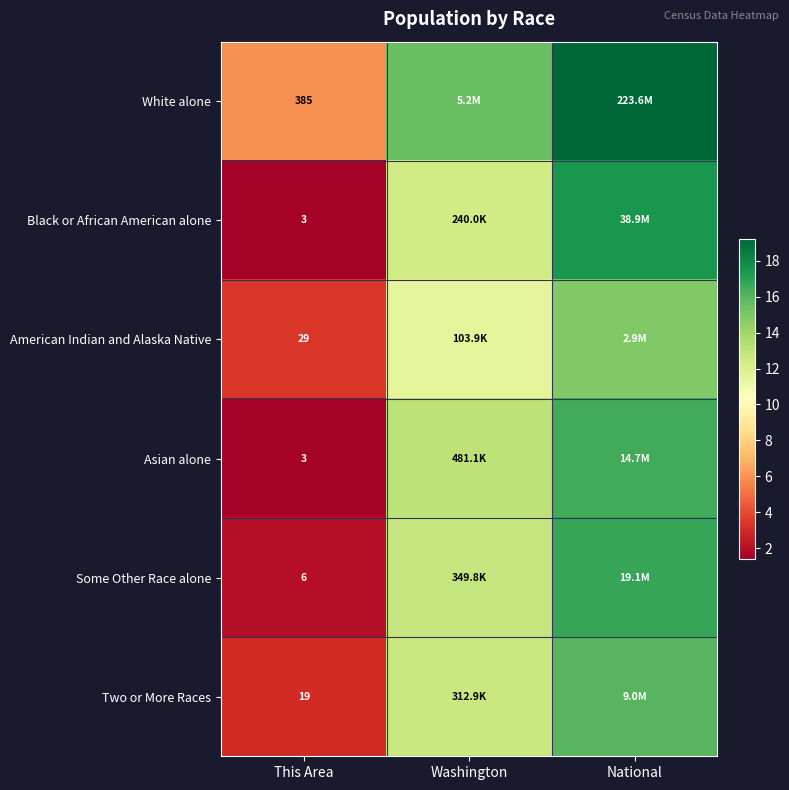

Where does the Some Other Race alone series first go above 12?

Washington